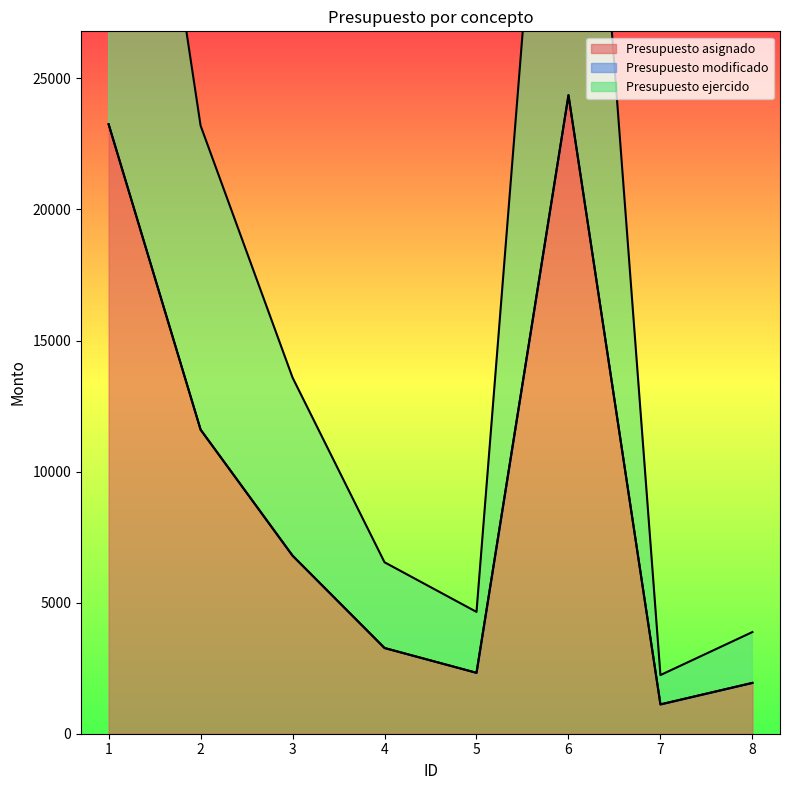

True or false: Presupuesto asignado and Presupuesto ejercido intersect in this chart.

False